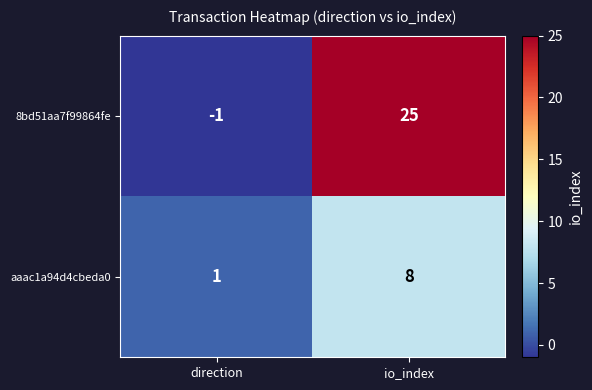

Reading left to right, transcribe all the data shown in this chart.

8bd51aa7f99864fe: -1	25
aaac1a94d4cbeda0: 1	8